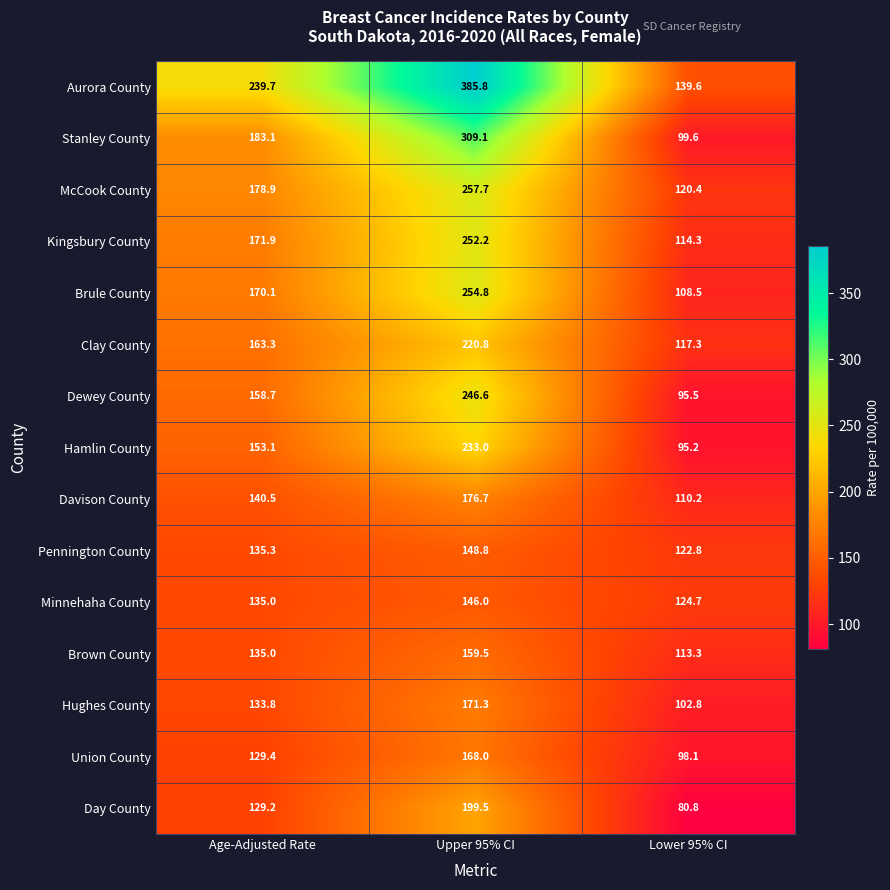

What is the total value across all series at Lower 95% CI?

1643.1